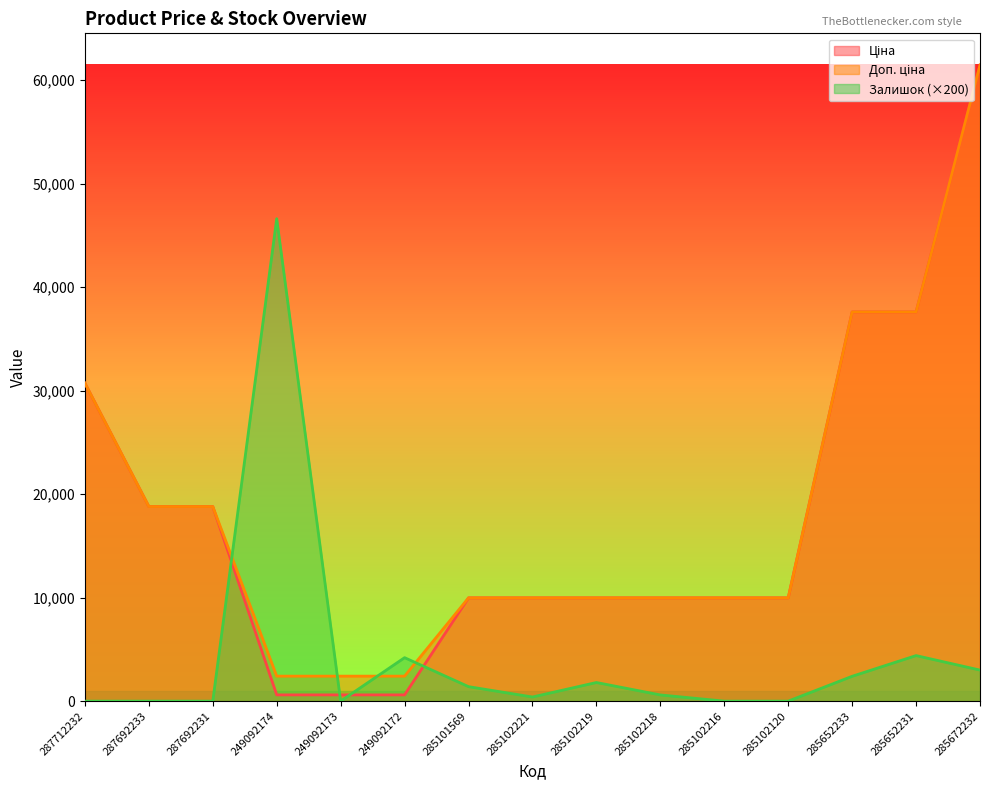

True or false: Залишок has a value of 0.0 at 287692231.

True